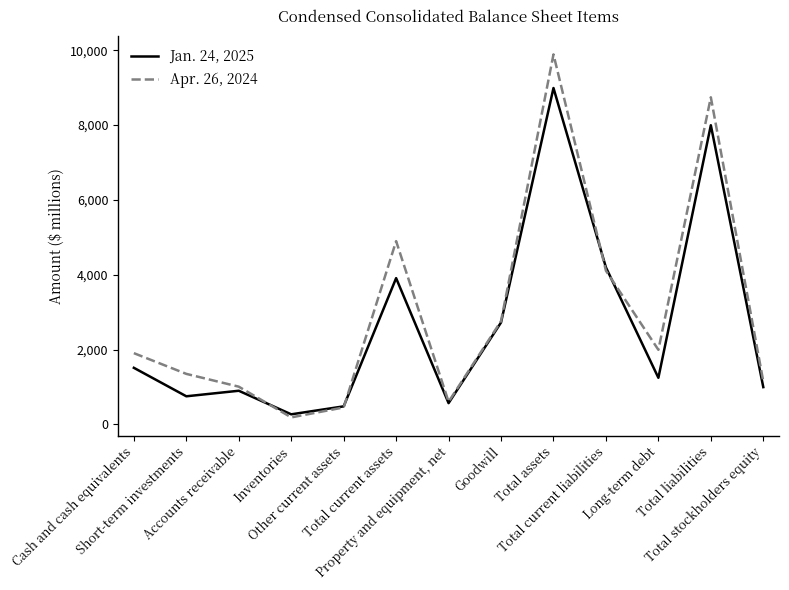

Does the chart have visible grid lines?

No